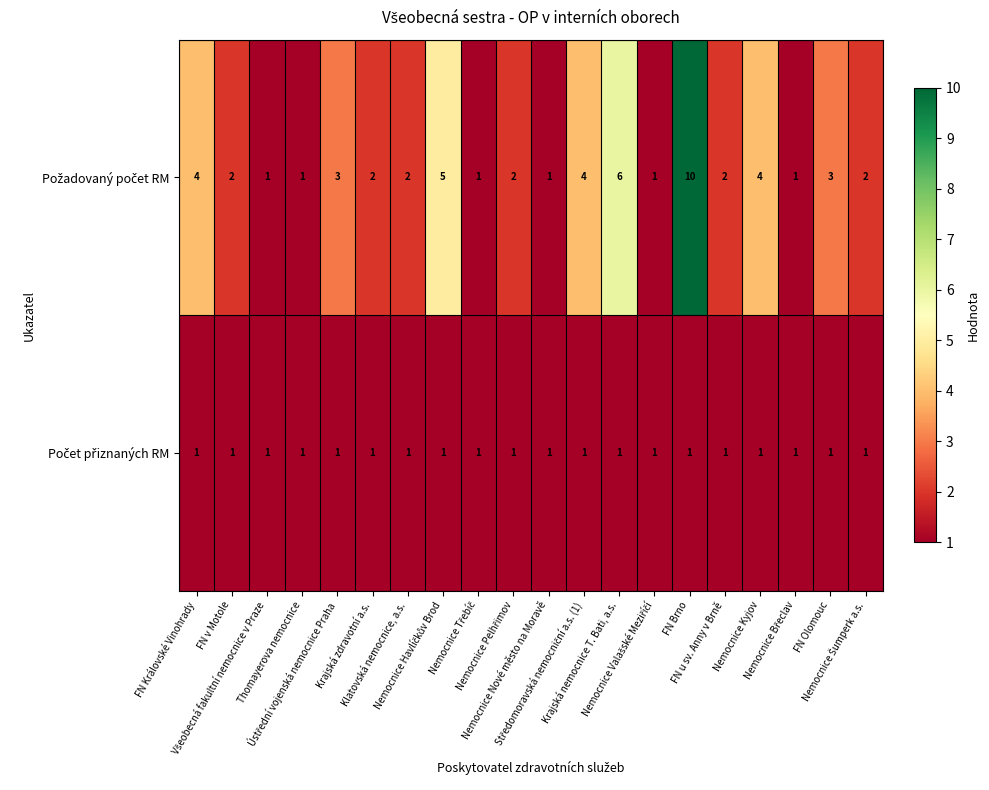

Count the number of data series in this chart.

2